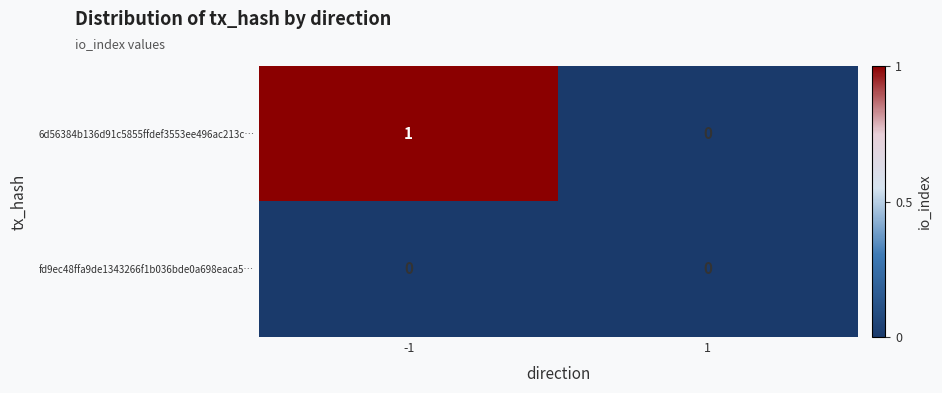

The value of 6d56384b136d91c5855ffdef3553ee496ac213c… at 1 is -1. True or false?

False